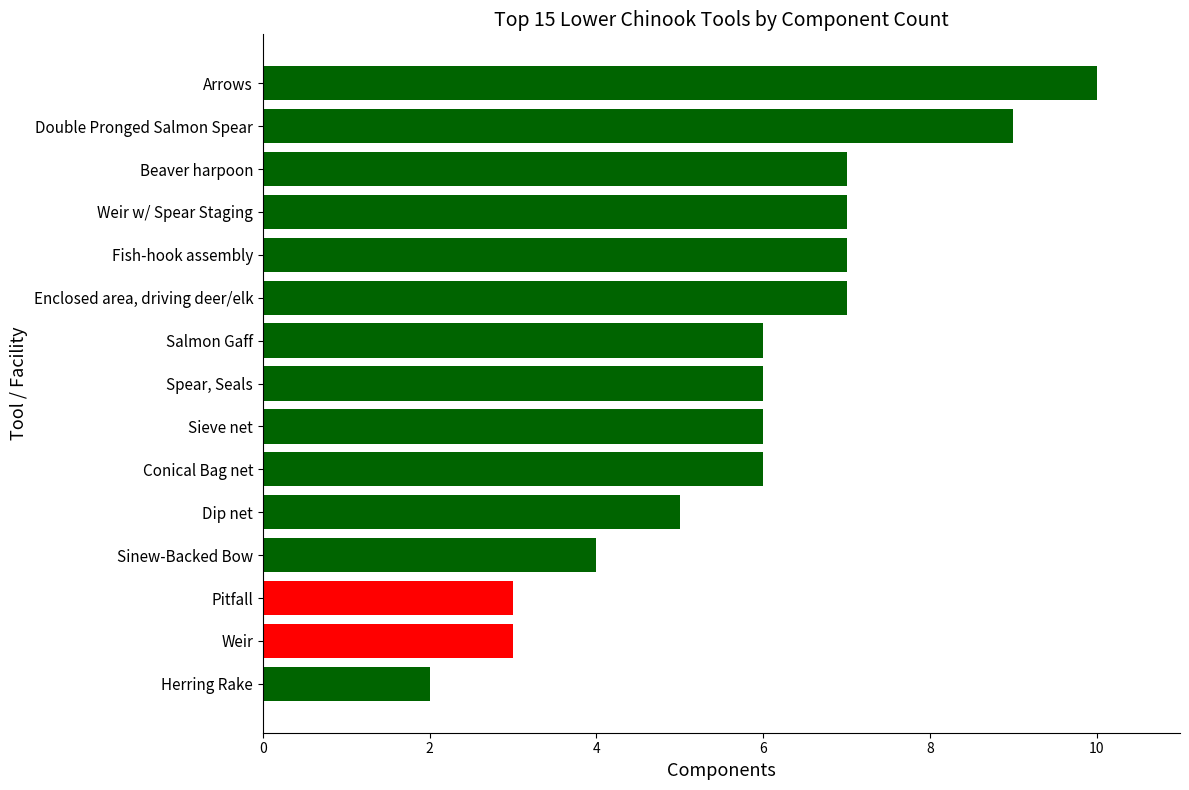

What is the maximum value shown in the chart?

10